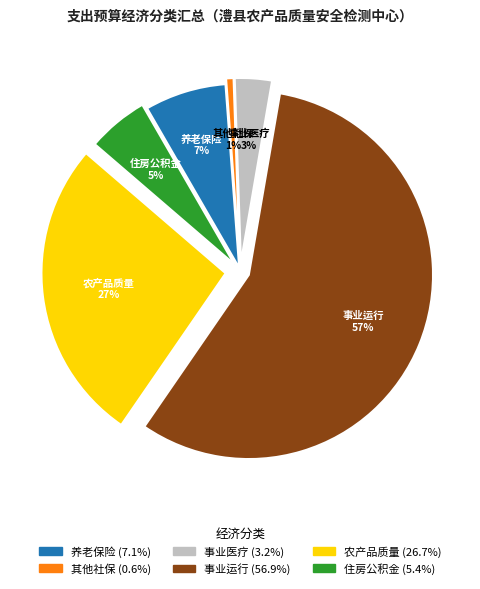

How many segments does this pie chart have?

6